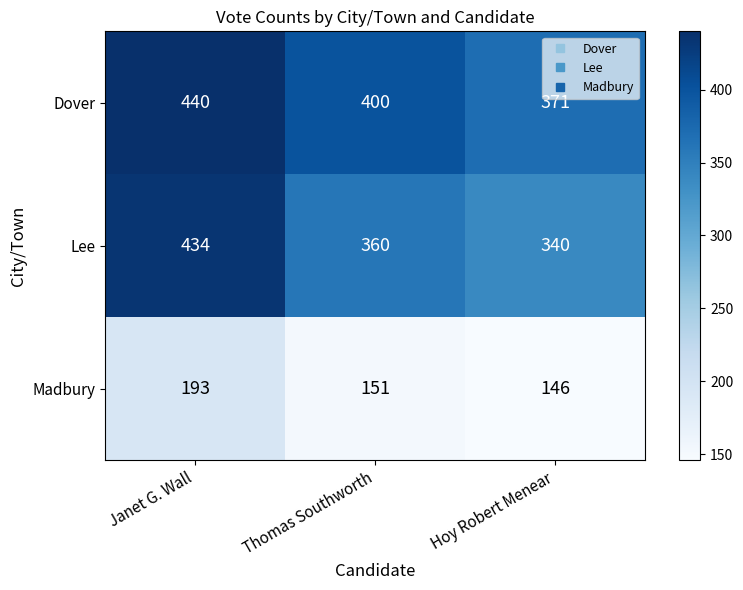

Reading left to right, extract all data points from this chart.

Dover: Janet G. Wall=440	Thomas Southworth=400	Hoy Robert Menear=371
Lee: Janet G. Wall=434	Thomas Southworth=360	Hoy Robert Menear=340
Madbury: Janet G. Wall=193	Thomas Southworth=151	Hoy Robert Menear=146